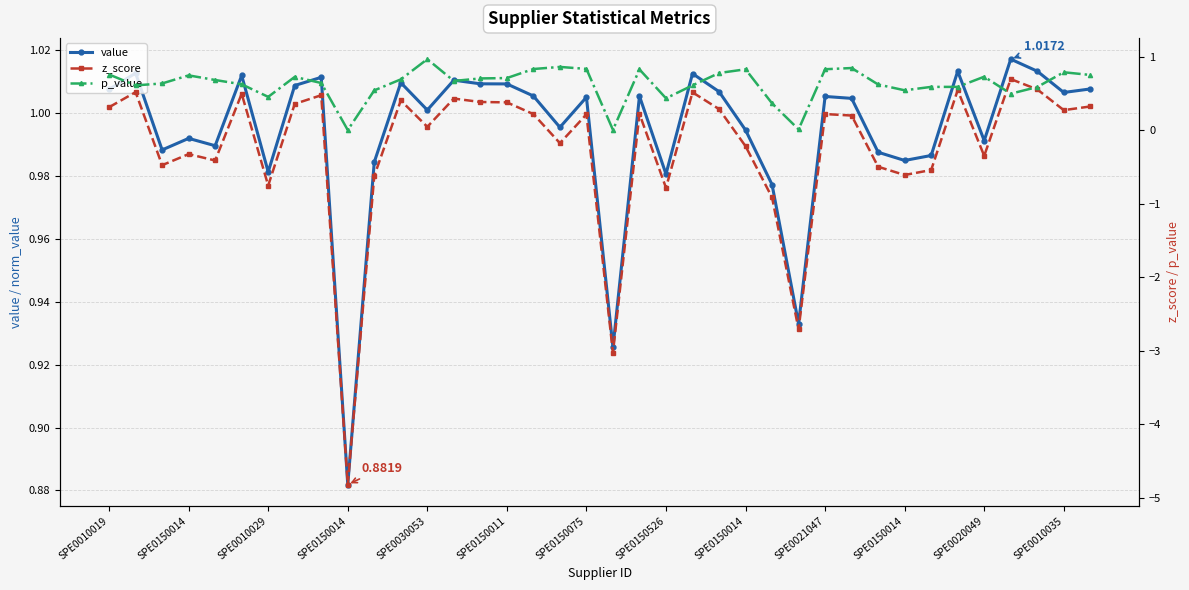

At which label is z_score closest to -2?

26